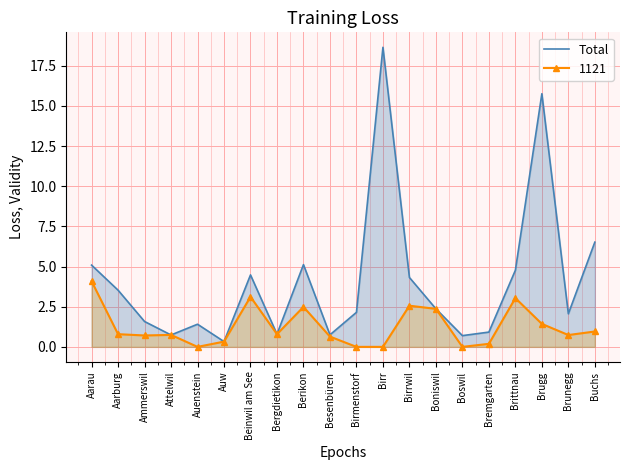

What is the smallest value displayed?

0.0